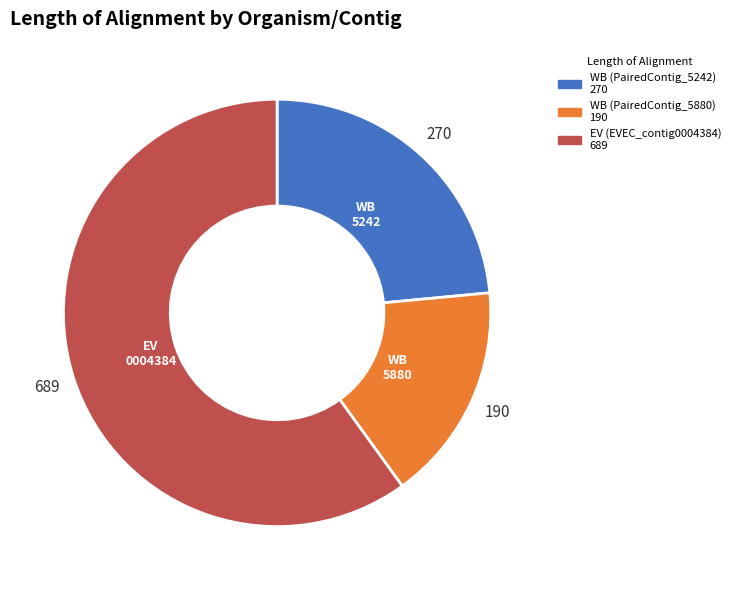

Is the sum of EV (EVEC_contig0004384) and WB (PairedContig_5242) greater than half?

Yes